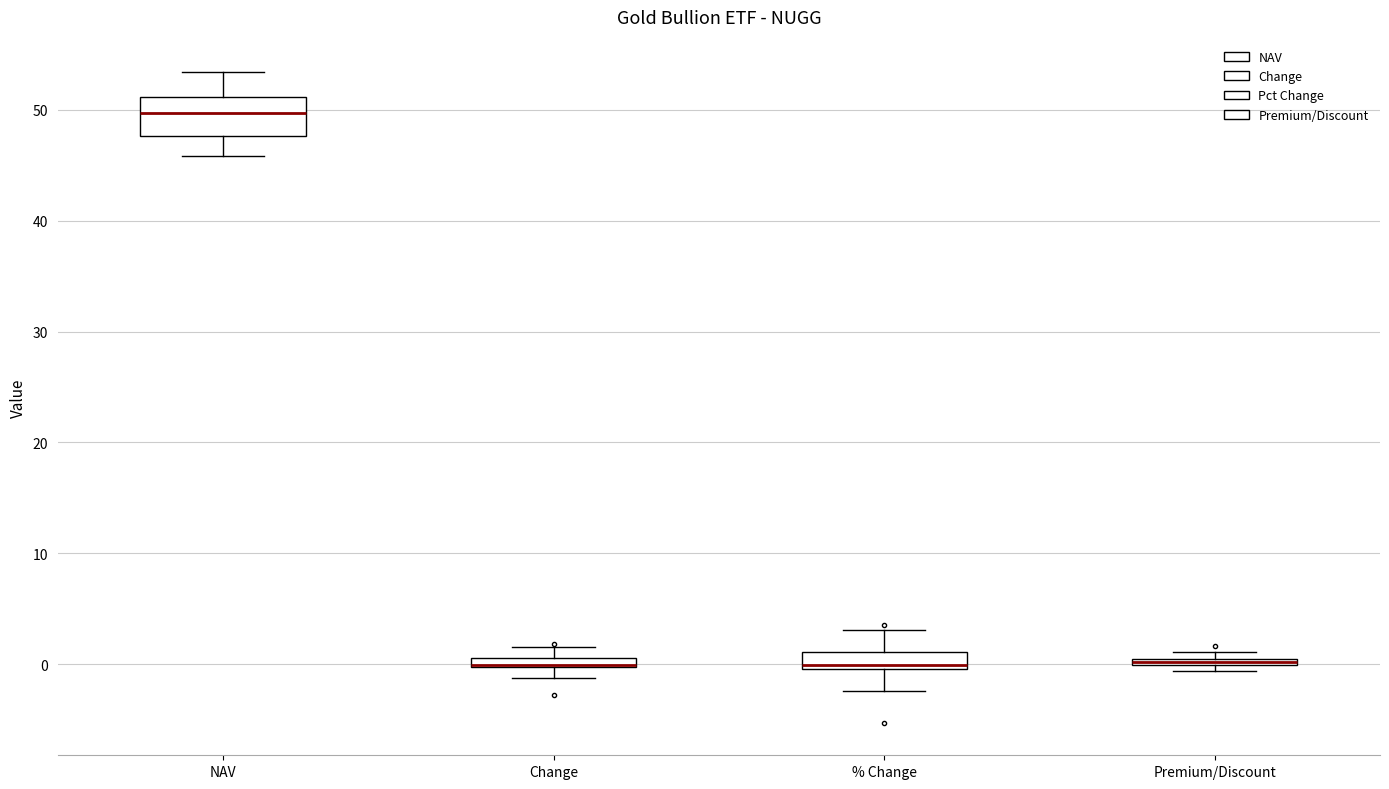

Where is the upper edge of the box for Premium/Discount on the y-axis? The values are not printed on the chart, so give them approximately, as read against the axis.

1